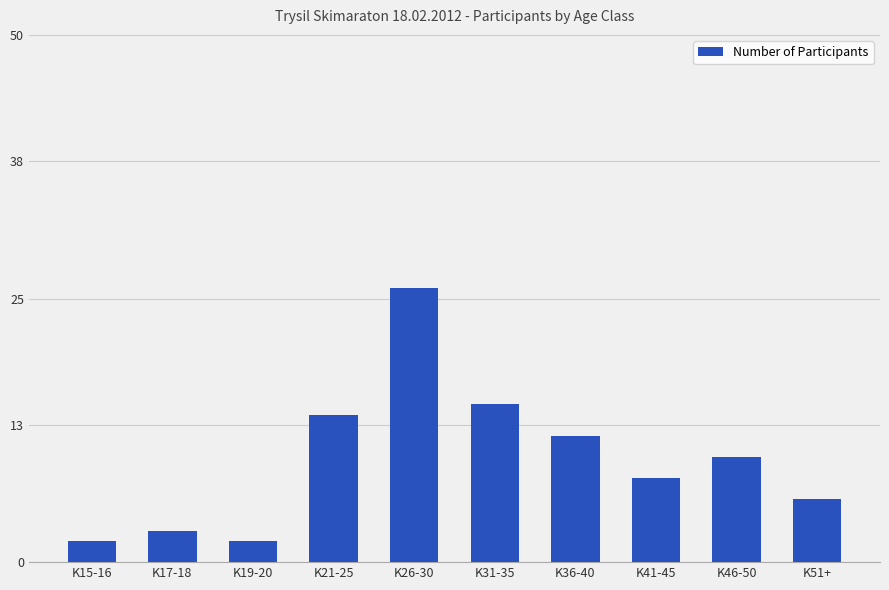

What is the change in value from K21-25 to K46-50?

-4